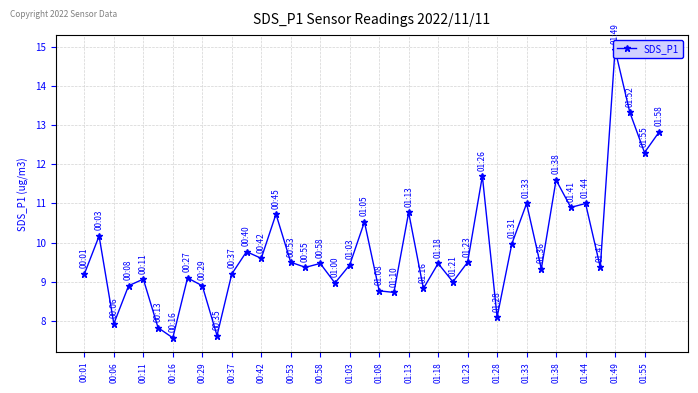

The chart shows a value of 14.2 at 01:28. True or false?

False